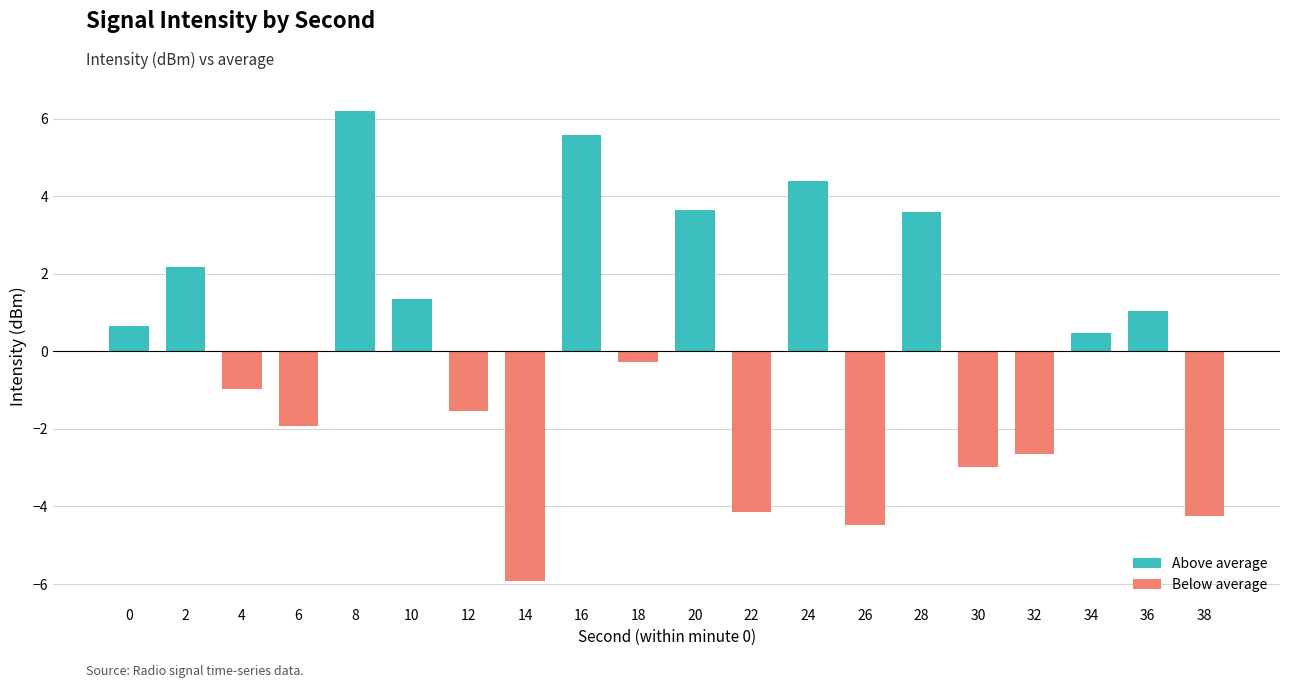

What is the change in value from 22 to 24?

+8.5